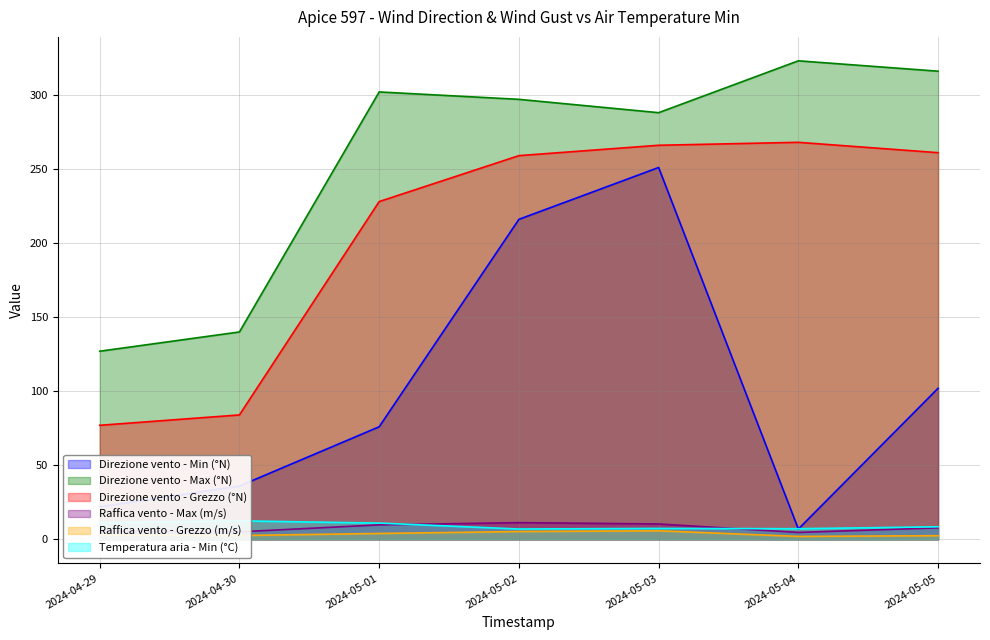

What is the value of the Raffica vento - Max (m/s) point at the 7th from the left?

7.8